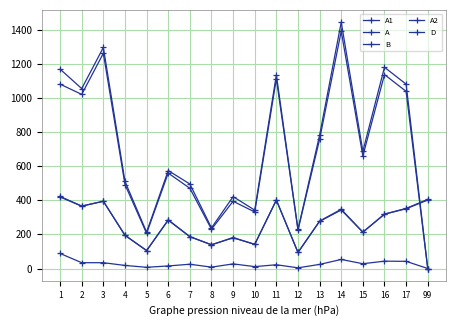

How many series are shown in this chart?

5